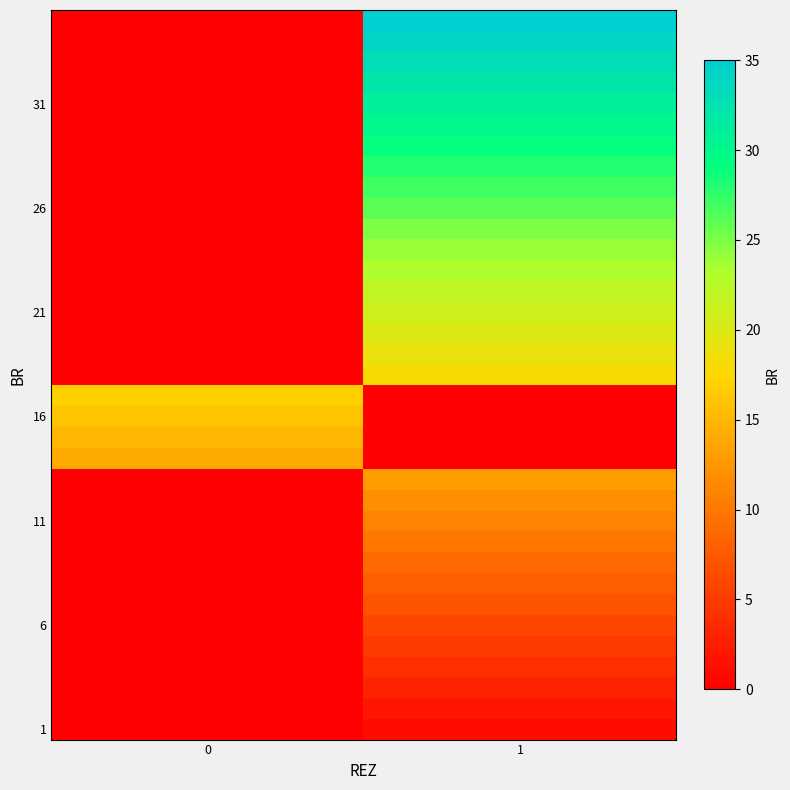

How many distinct data groups are displayed?

35